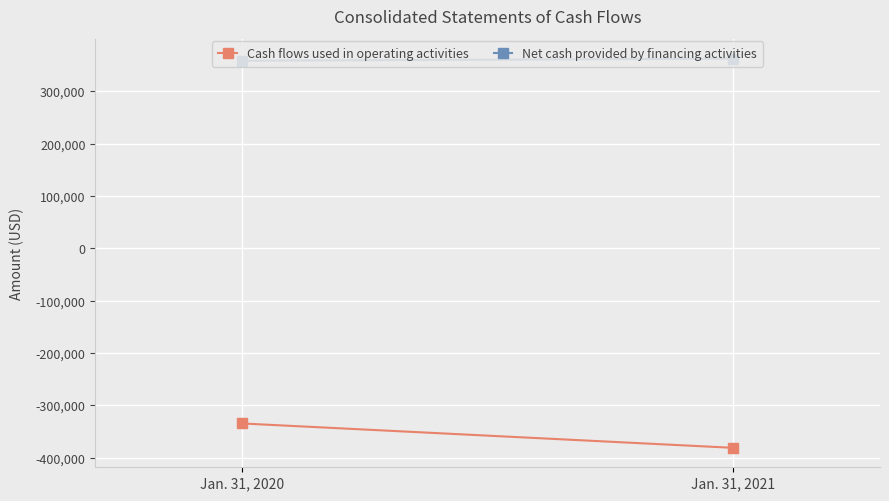

What is the total value across all series at Jan. 31, 2020?

24134